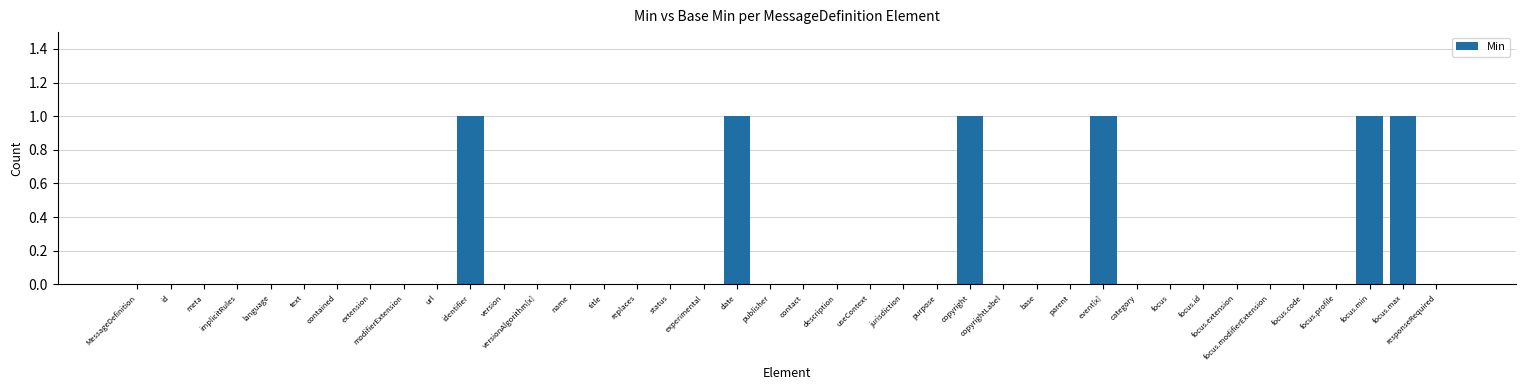

Reading left to right, what are all the values shown in this chart?

MessageDefinition=0	id=0	meta=0	implicitRules=0	language=0	text=0	contained=0	extension=0	modifierExtension=0	url=0	identifier=1	version=0	versionAlgorithm[x]=0	name=0	title=0	replaces=0	status=0	experimental=0	date=1	publisher=0	contact=0	description=0	useContext=0	jurisdiction=0	purpose=0	copyright=1	copyrightLabel=0	base=0	parent=0	event[x]=1	category=0	focus=0	focus.id=0	focus.extension=0	focus.modifierExtension=0	focus.code=0	focus.profile=0	focus.min=1	focus.max=1	responseRequired=0